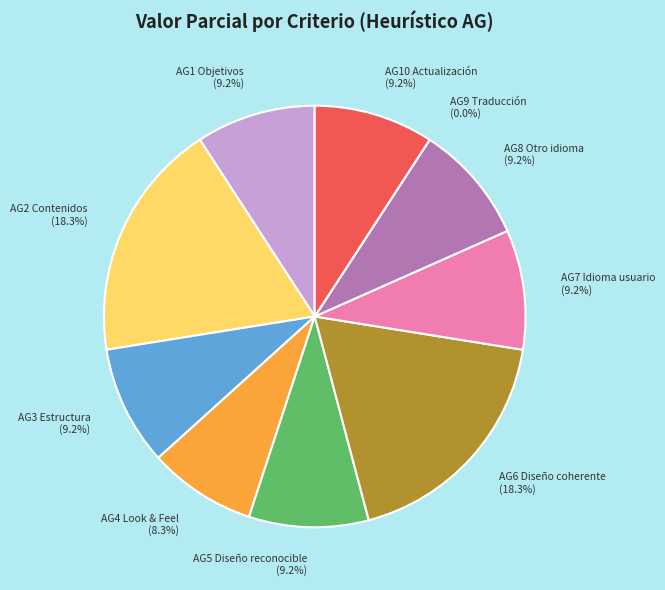

Is it true that AG1 Objetivos is 9% of the pie?

True